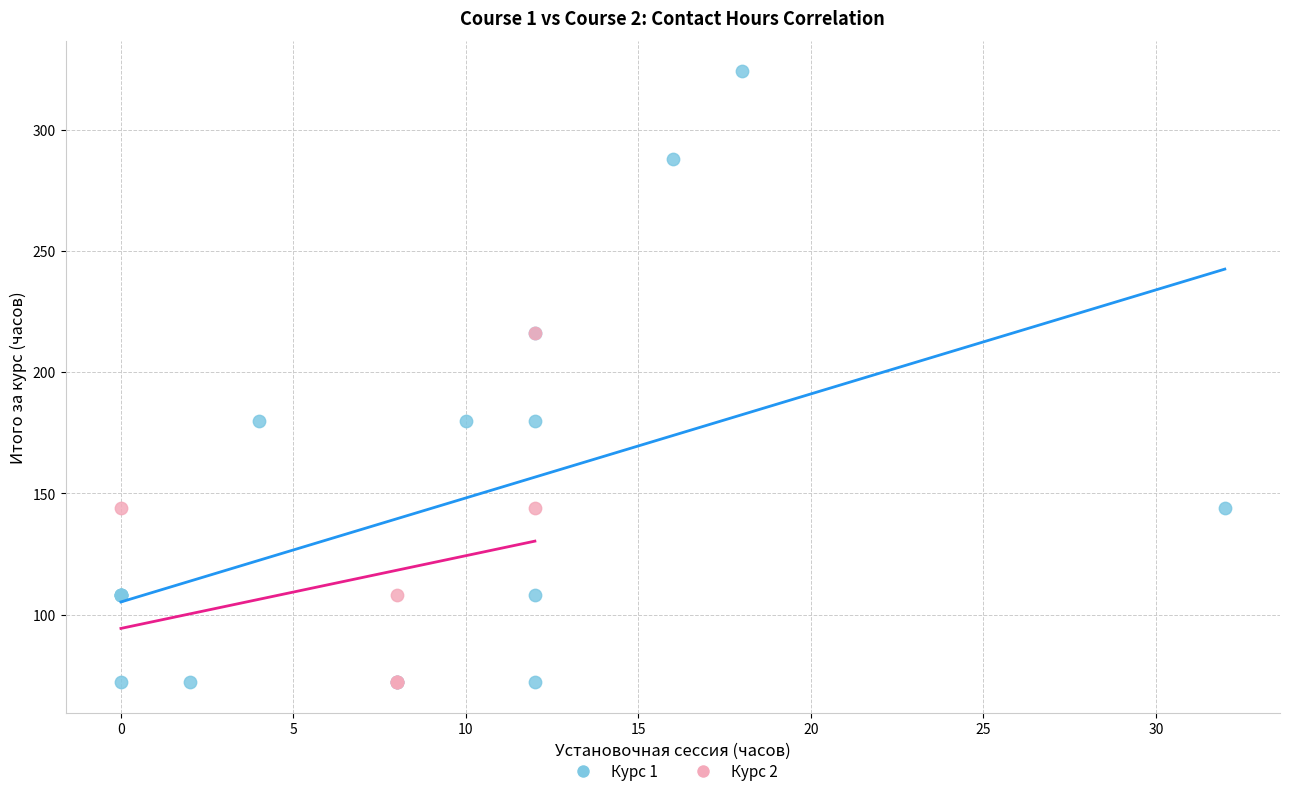

Which series has the largest Y range (max minus min)?

Курс 1